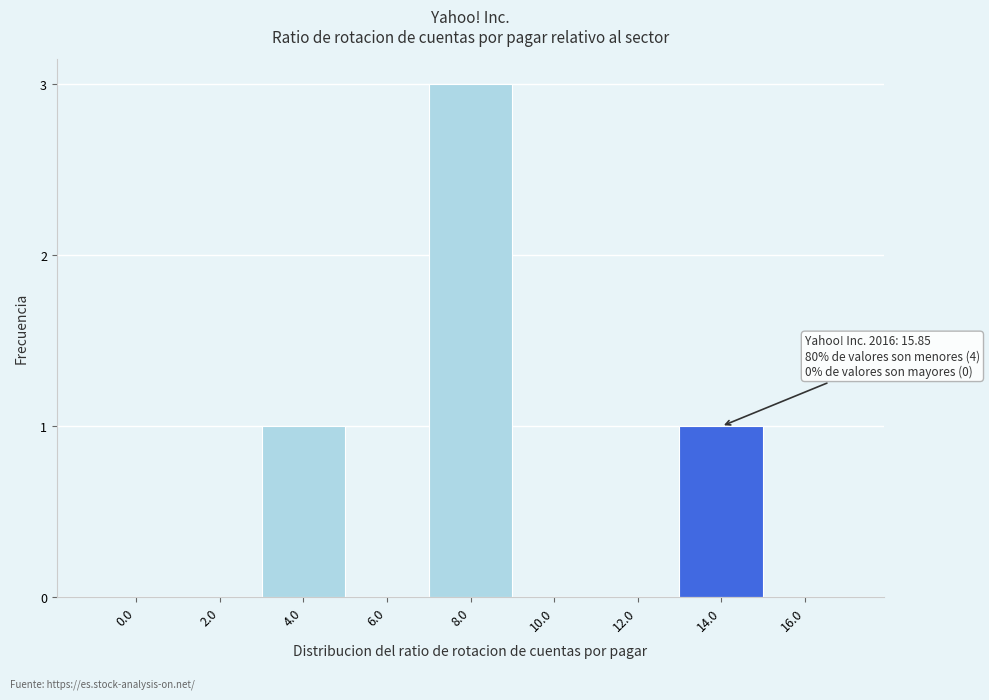

Reading right to left, what are all the values shown in this chart?

16.0=0	14.0=1	12.0=0	10.0=0	8.0=3	6.0=0	4.0=1	2.0=0	0.0=0